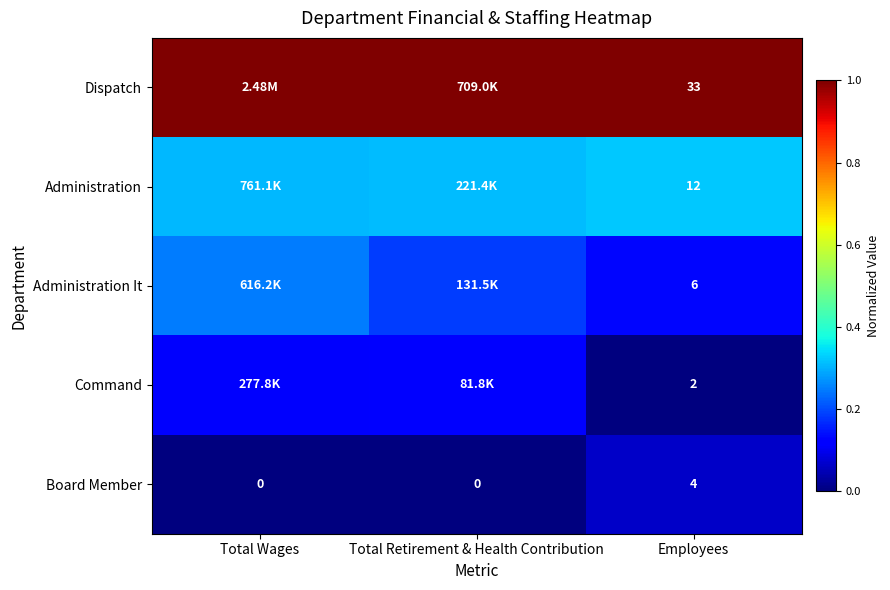

How many data points in Board Member are above 0?

1